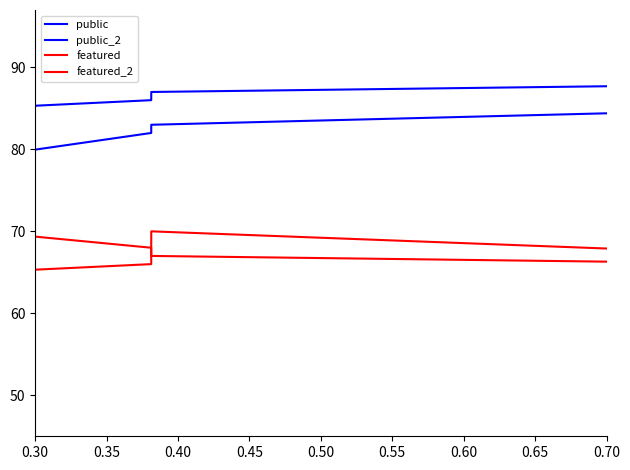

Does the chart display data point markers on the line(s)?

No